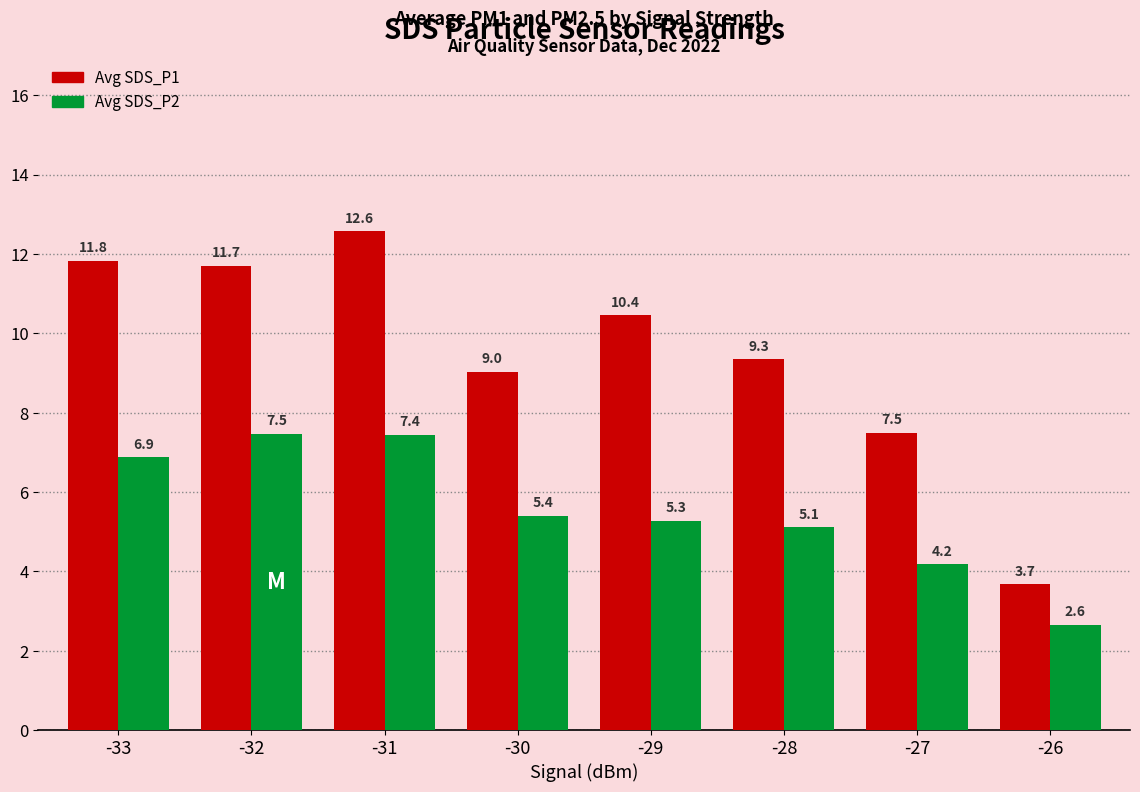

Which series has the largest range (max minus min)?

Avg SDS_P1